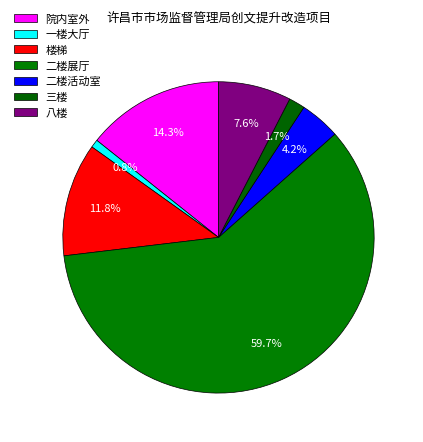

Count the number of slices in the pie.

7